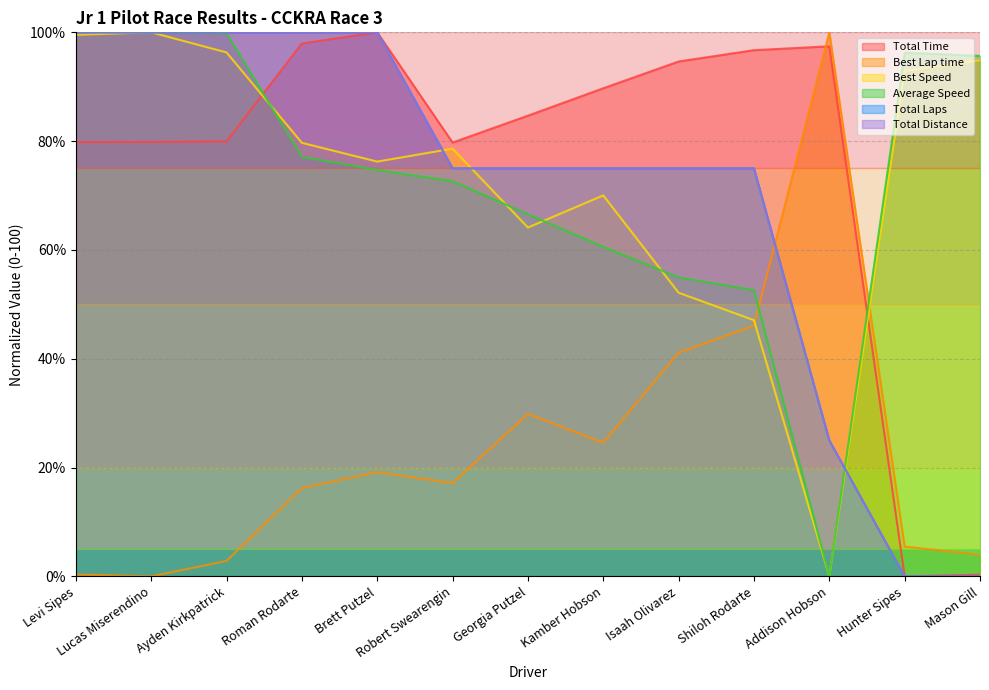

What is the average value of the Total Time series?

75.5